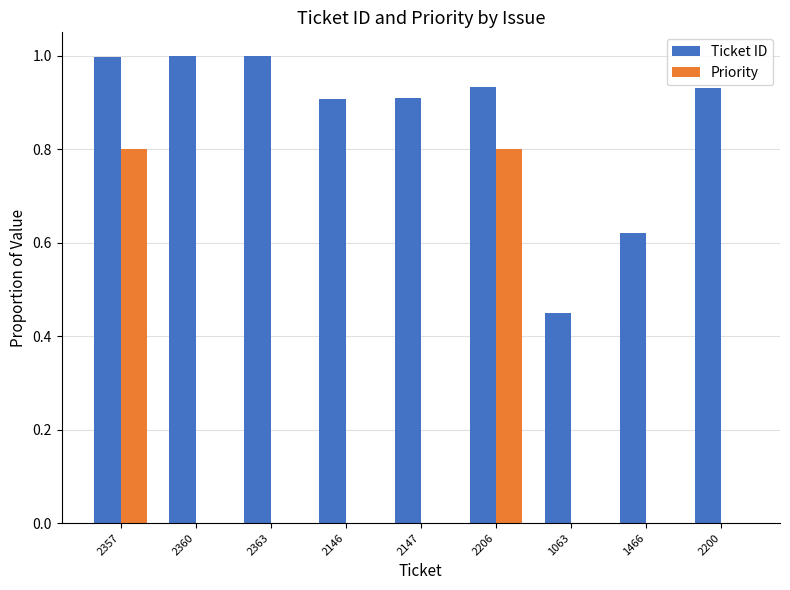

At which label is Ticket ID closest to 0?

1063